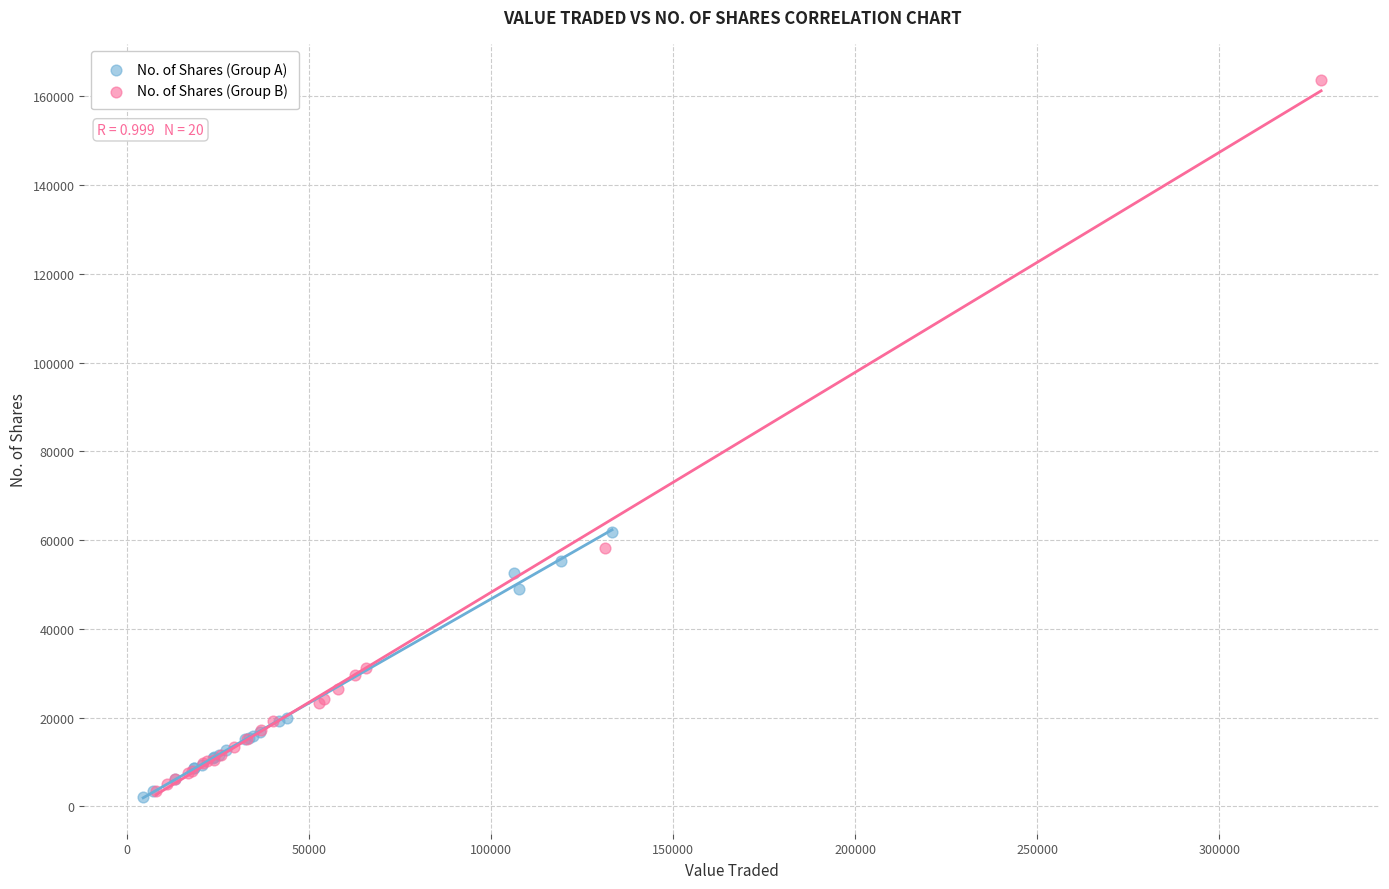

Which series has the largest Y range (max minus min)?

No. of Shares (Group B)